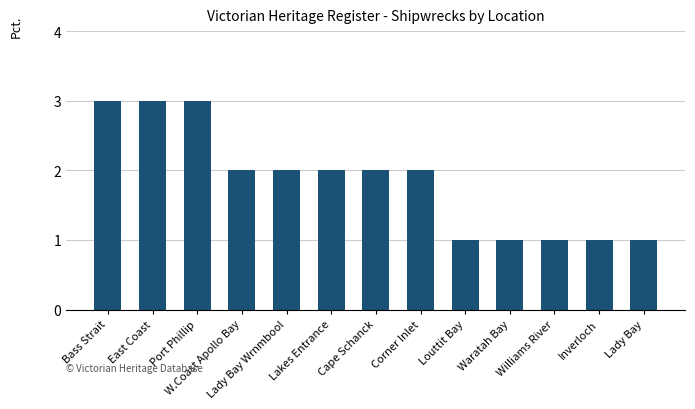

At which label does the data first exceed 2?

Bass Strait